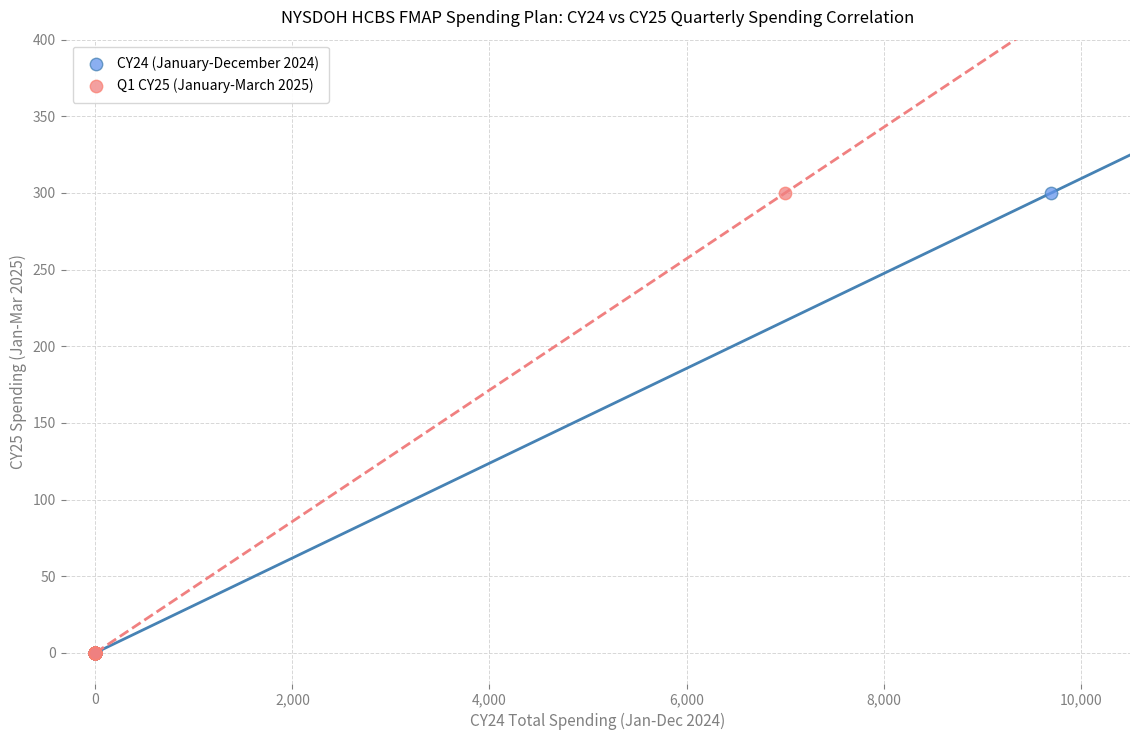

What are all the series names shown in the legend?

CY24 (January-December 2024), Q1 CY25 (January-March 2025)